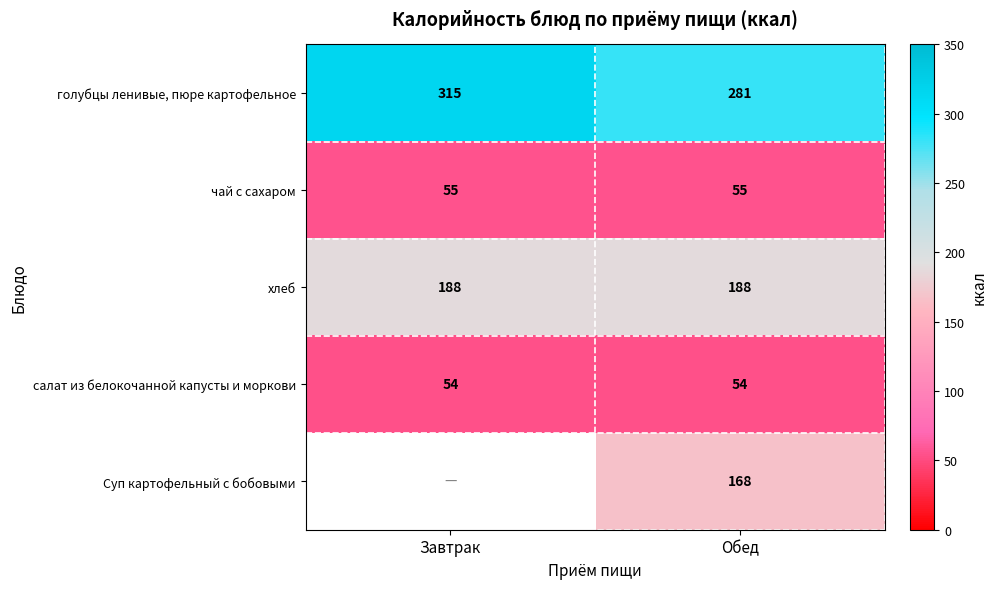

How many distinct data groups are displayed?

5